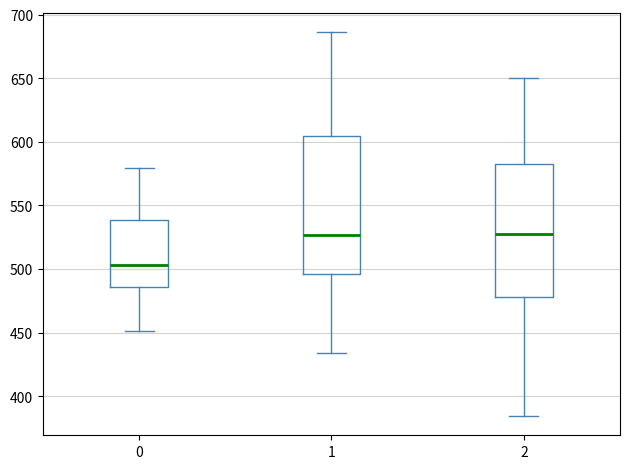

Where does the median line of the box at x = 1 sit on the y-axis? The values are not printed on the chart, so give them approximately, as read against the axis.

525